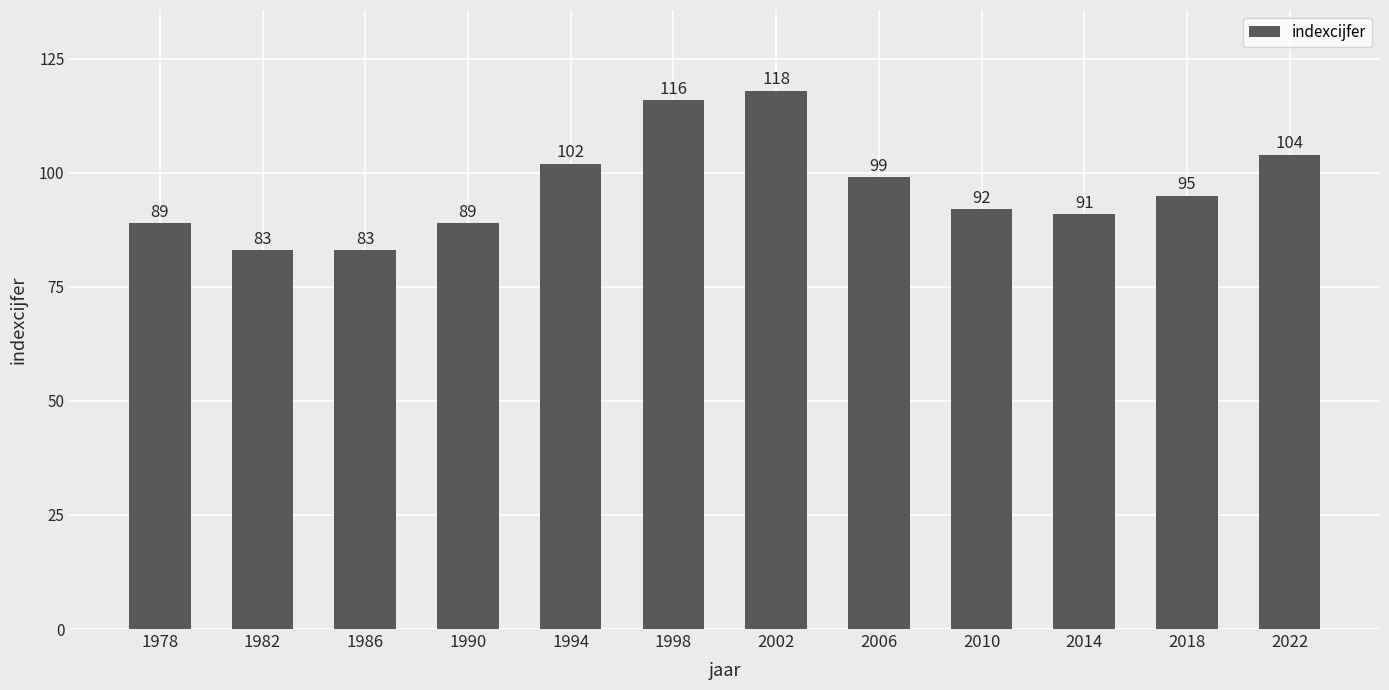

True or false: the data shows 114 at 1982.

False